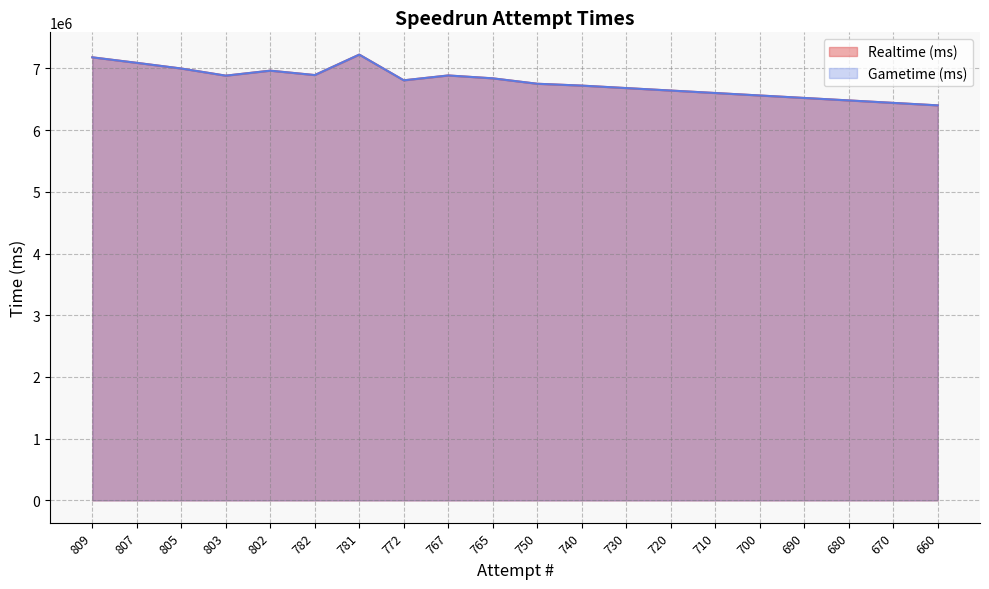

How many lines are shown in the chart?

2